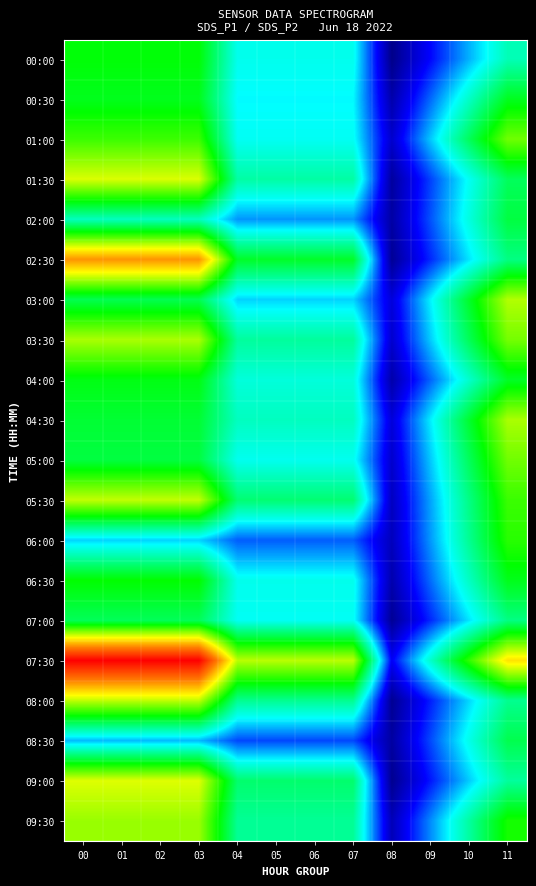

Which label corresponds to the smallest value in the chart?

08